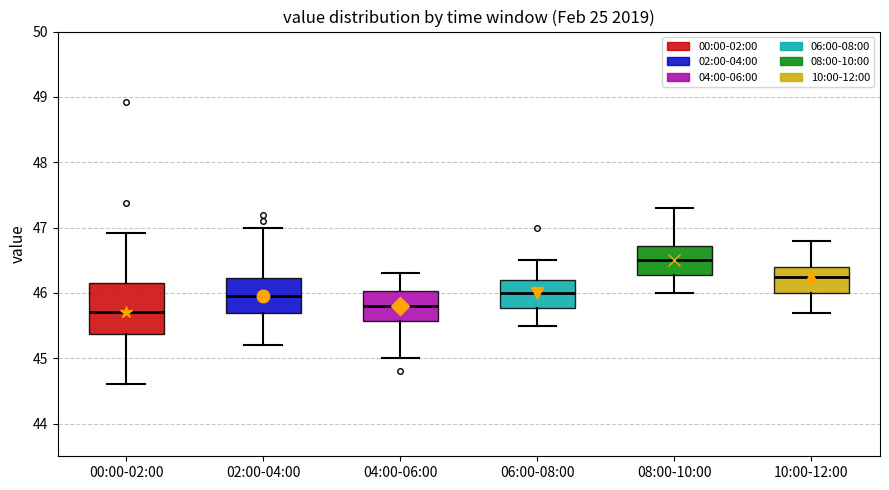

Which box has the highest median line?

08:00-10:00